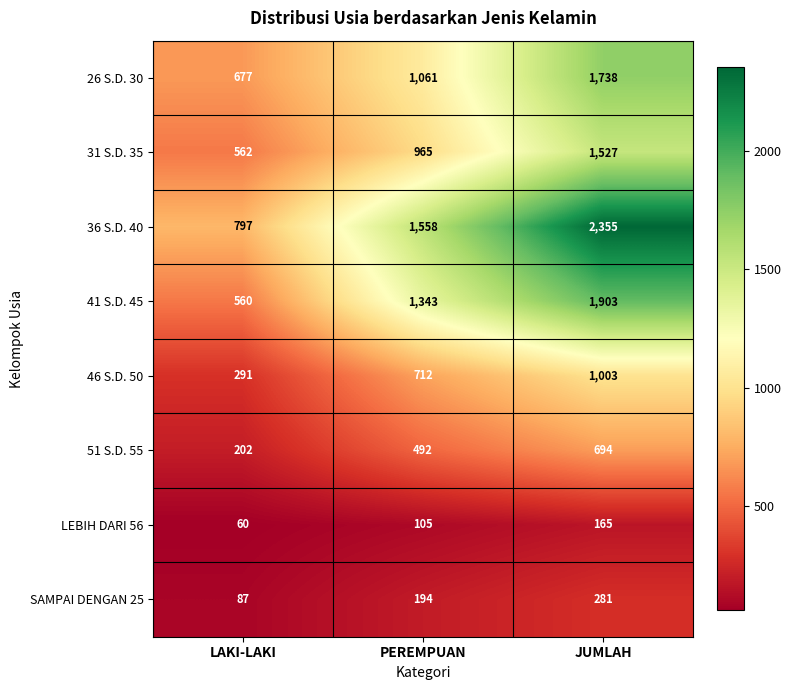

What is the difference between the highest and lowest values at PEREMPUAN?

1453